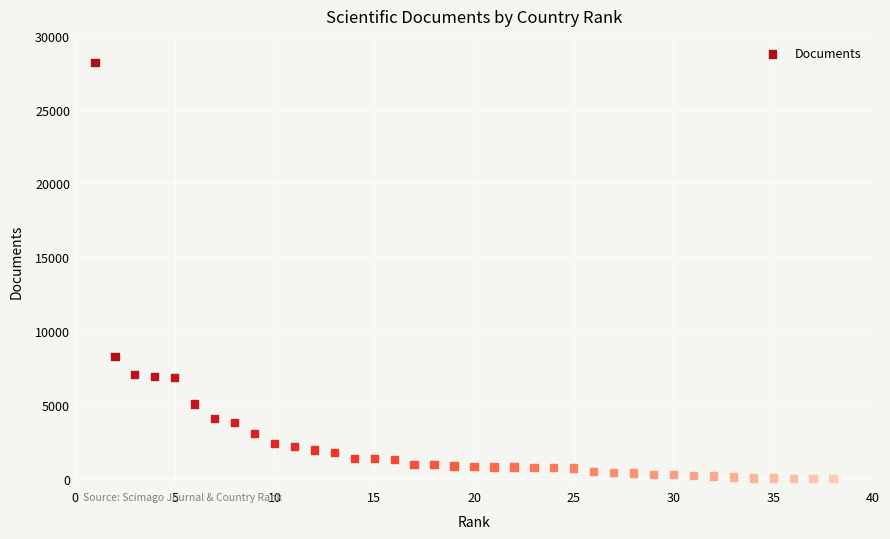

What Y value in the scatter plot is closest to 14092?

8256